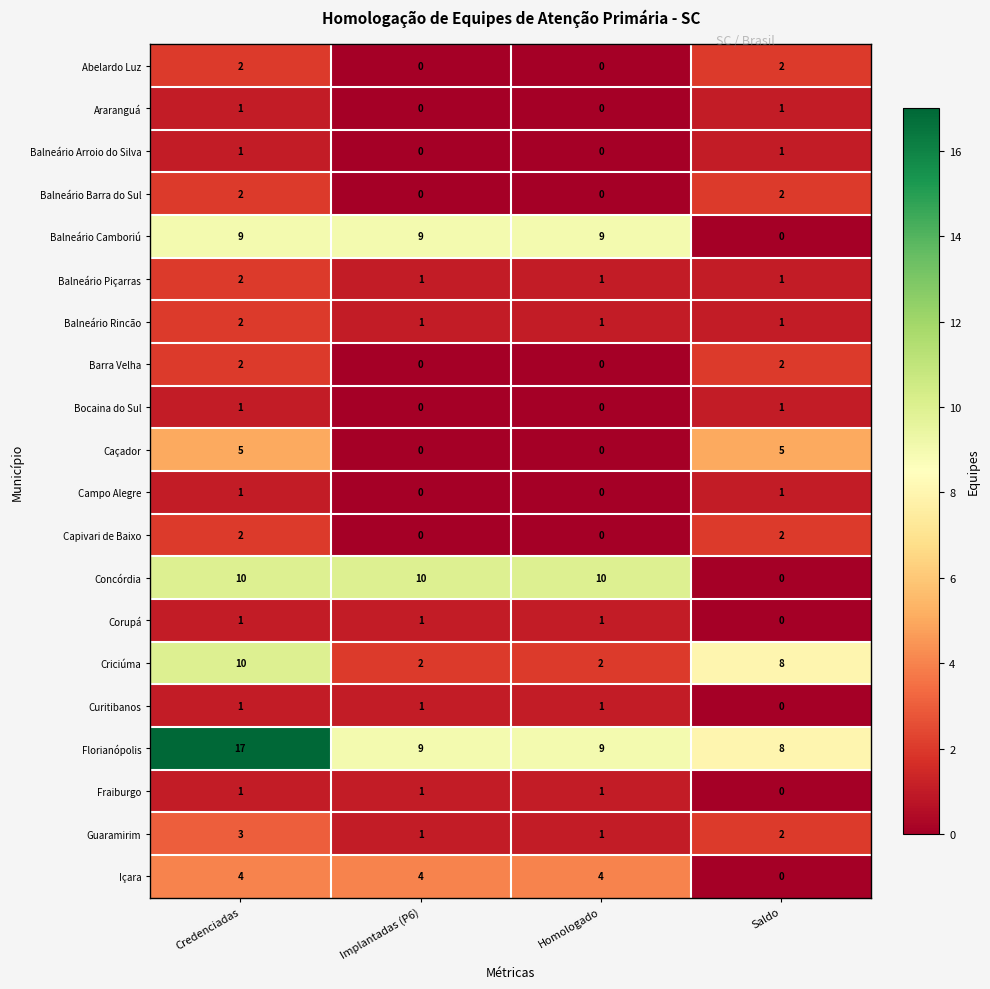

What is the greatest value displayed?

17